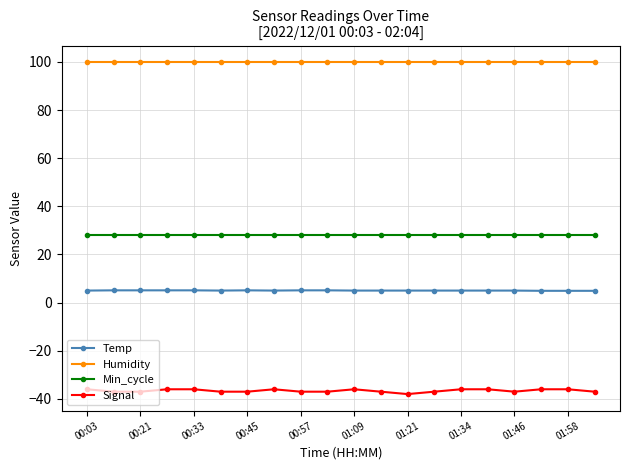

What is the average value of the Humidity series?

99.9